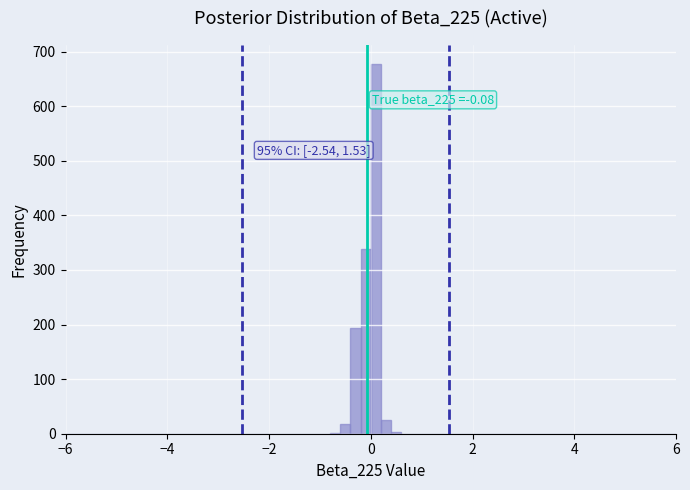

Read against the x-axis, roughly where is the centre of the tallest bar?

0.2